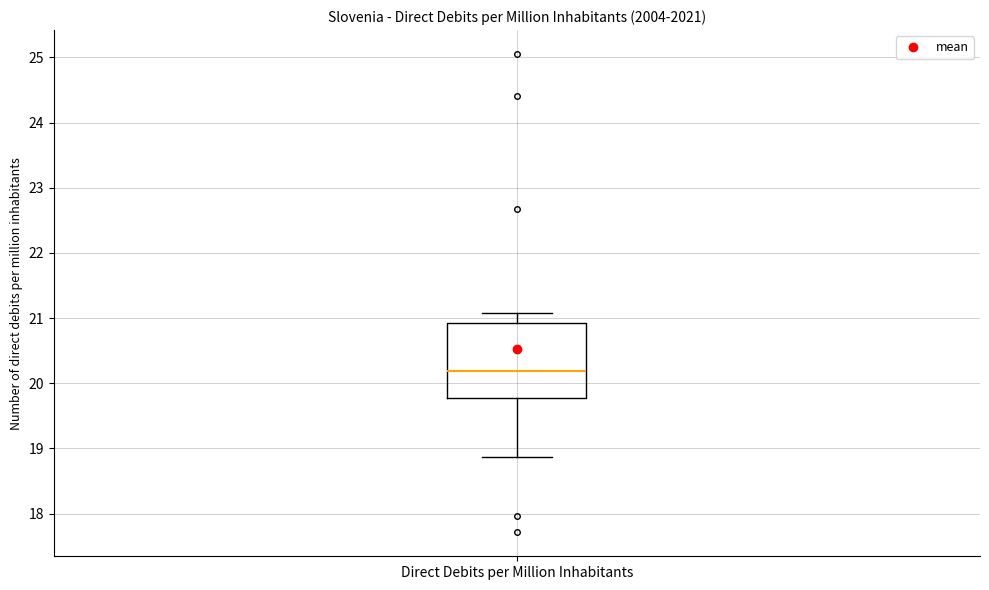

Where is the lower edge of the box for Direct Debits per Million Inhabitants on the y-axis? The values are not printed on the chart, so give them approximately, as read against the axis.

19.8